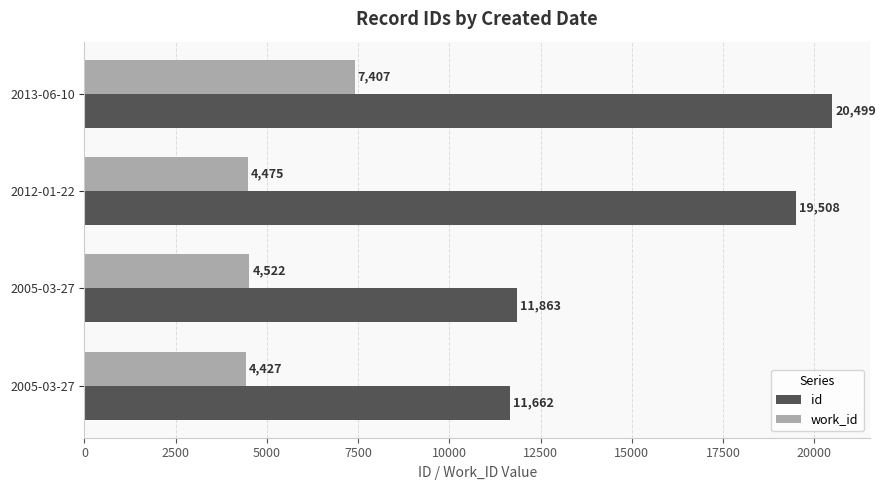

How many series are shown in this chart?

2